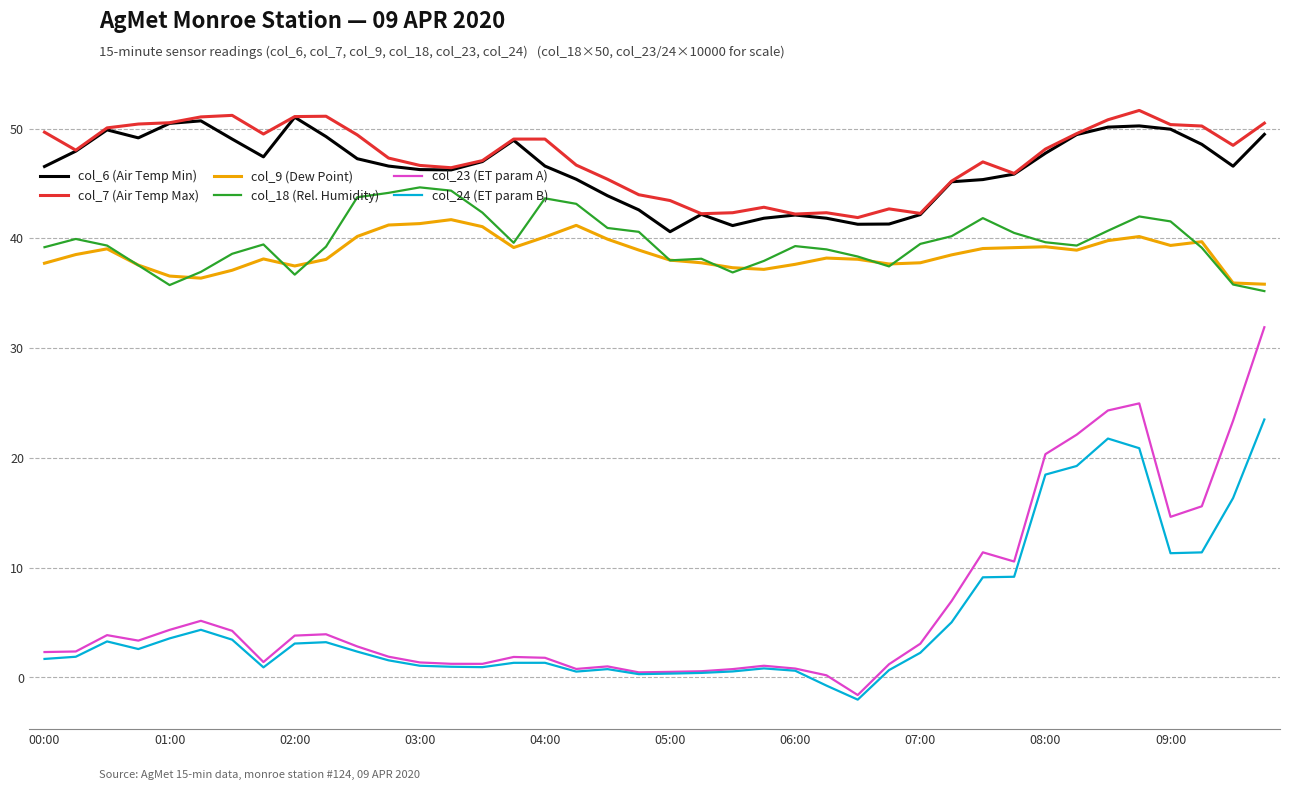

True or false: col_7 (Air Temp Max) and col_9 (Dew Point) cross at least once.

False